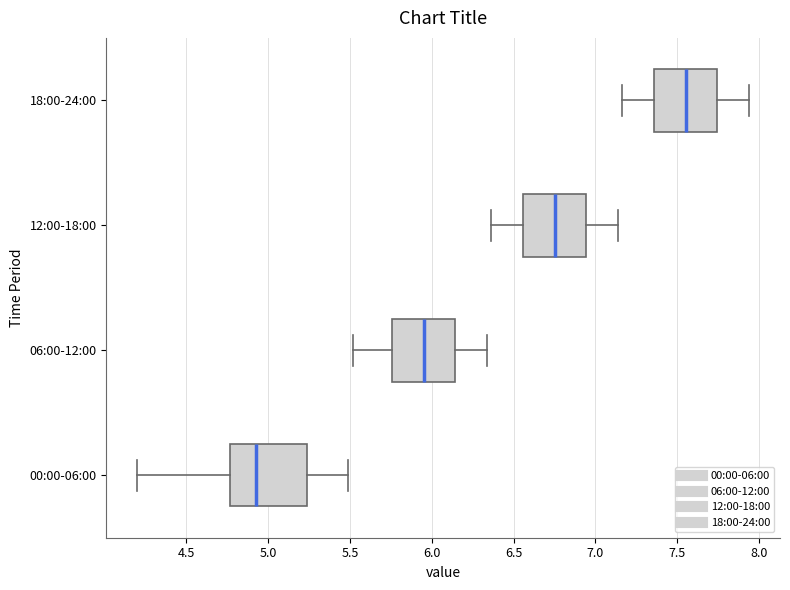

Reading bottom to top, read every box against the x-axis: the position of its median line, the range the box covers, and the ends of its whiskers. The values are not printed on the chart, so give them approximately, as read against the axis.

00:00-06:00: median 4.95, box 4.75 to 5.25, whiskers 4.20 to 5.50
06:00-12:00: median 5.95, box 5.75 to 6.15, whiskers 5.50 to 6.35
12:00-18:00: median 6.75, box 6.55 to 6.95, whiskers 6.35 to 7.15
18:00-24:00: median 7.55, box 7.35 to 7.75, whiskers 7.15 to 7.95